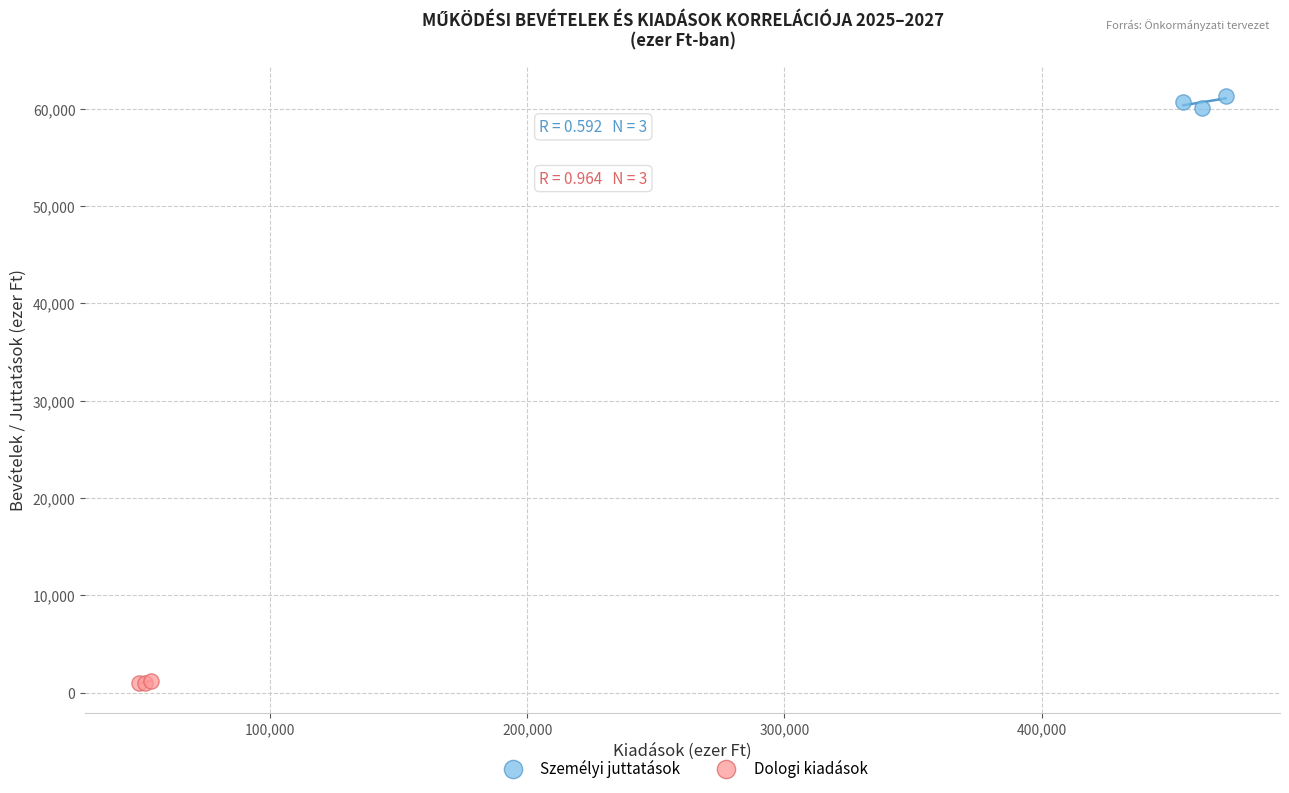

Which series has the largest Y range (max minus min)?

Személyi juttatások